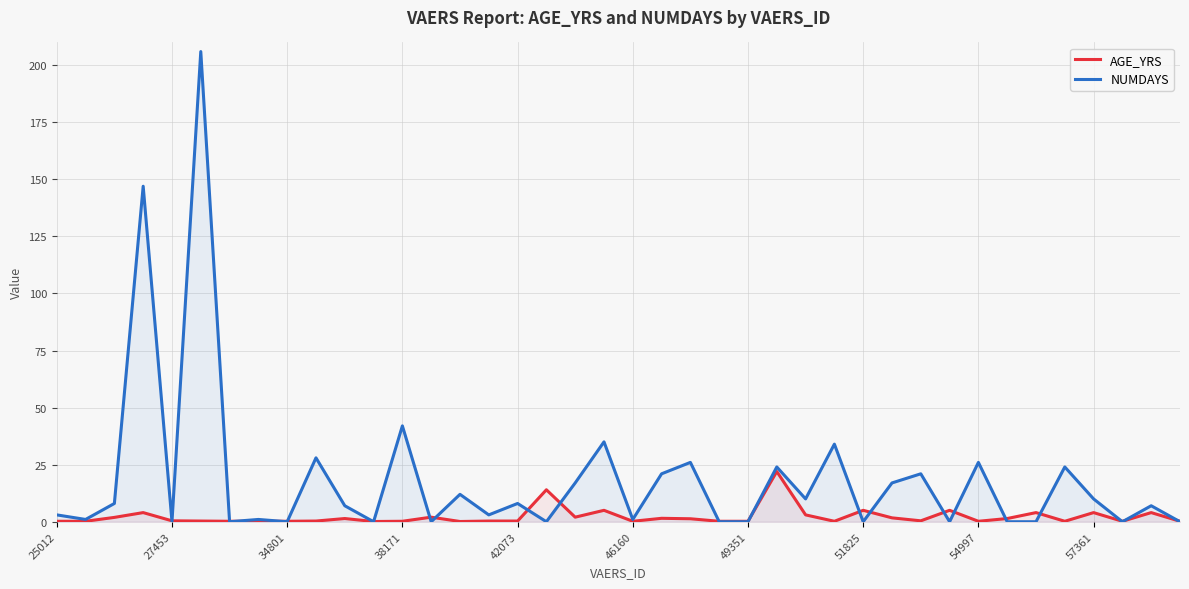

Rank the series at 51825 from lowest to highest value.

NUMDAYS, AGE_YRS